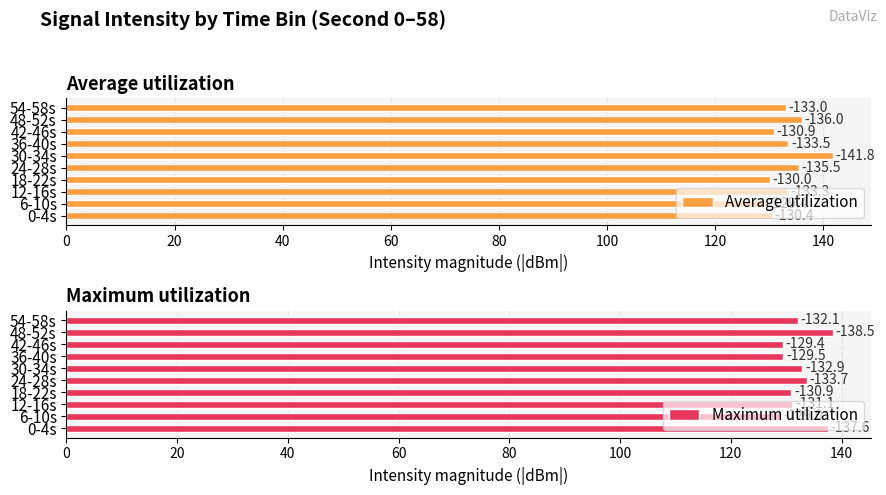

Rank the series by their maximum value, from lowest to highest.

Maximum utilization, Average utilization